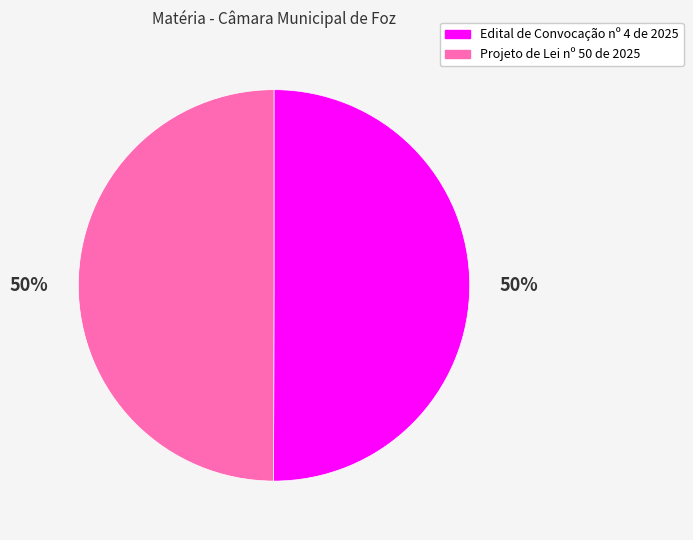

Is the sum of Projeto de Lei nº 50 de 2025 and Edital de Convocação nº 4 de 2025 greater than half?

Yes